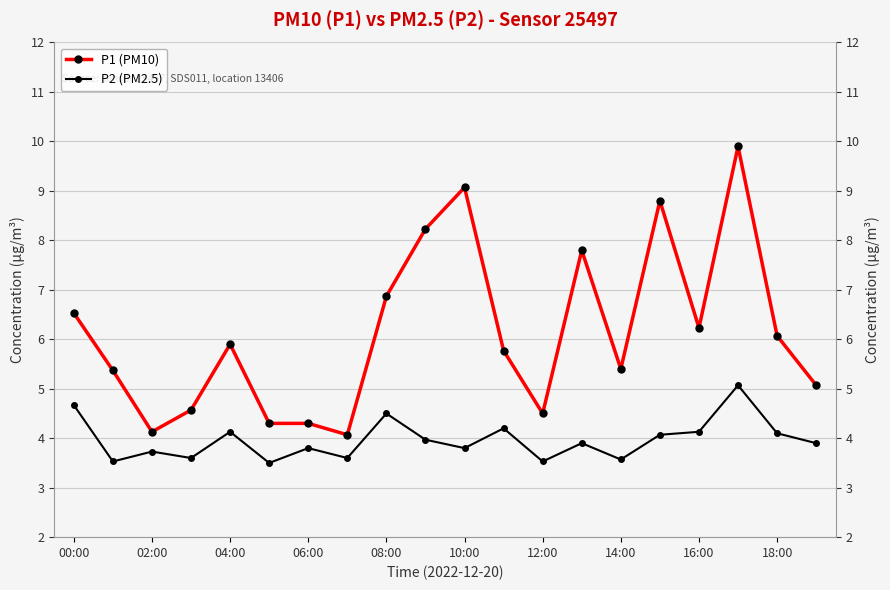

What is the difference between the maximum and second lowest values in the P1 (PM10) series?

5.8